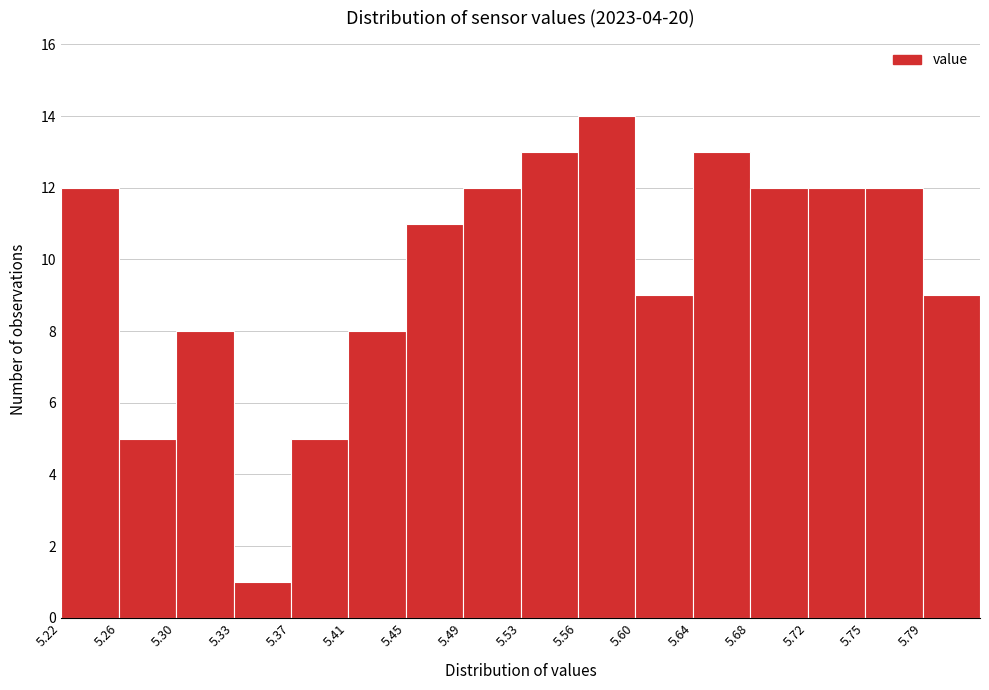

Reading left to right, list every bar in this chart as the range it spans on the x-axis followed by its height. Neither the bar edges nor the heights are printed on the chart, so give them approximately, as read against the axes.

5.220 to 5.260: 12
5.260 to 5.295: 5
5.295 to 5.335: 8
5.335 to 5.375: 1
5.375 to 5.410: 5
5.410 to 5.450: 8
5.450 to 5.485: 11
5.485 to 5.525: 12
5.525 to 5.565: 13
5.565 to 5.600: 14
5.600 to 5.640: 9
5.640 to 5.680: 13
5.680 to 5.715: 12
5.715 to 5.755: 12
5.755 to 5.790: 12
5.790 to 5.830: 9